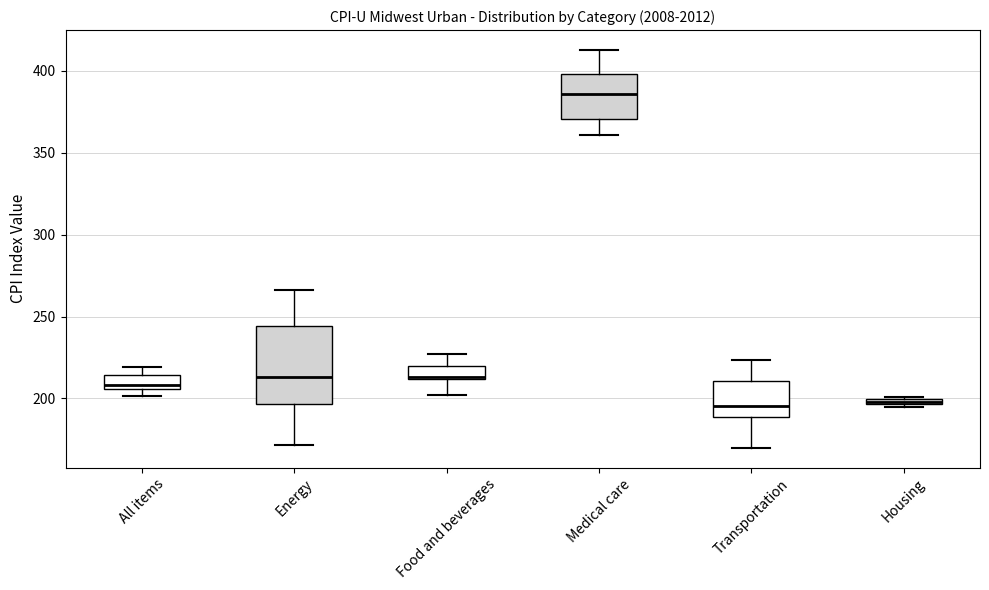

Where is the lower edge of the box for All items on the y-axis? The values are not printed on the chart, so give them approximately, as read against the axis.

205